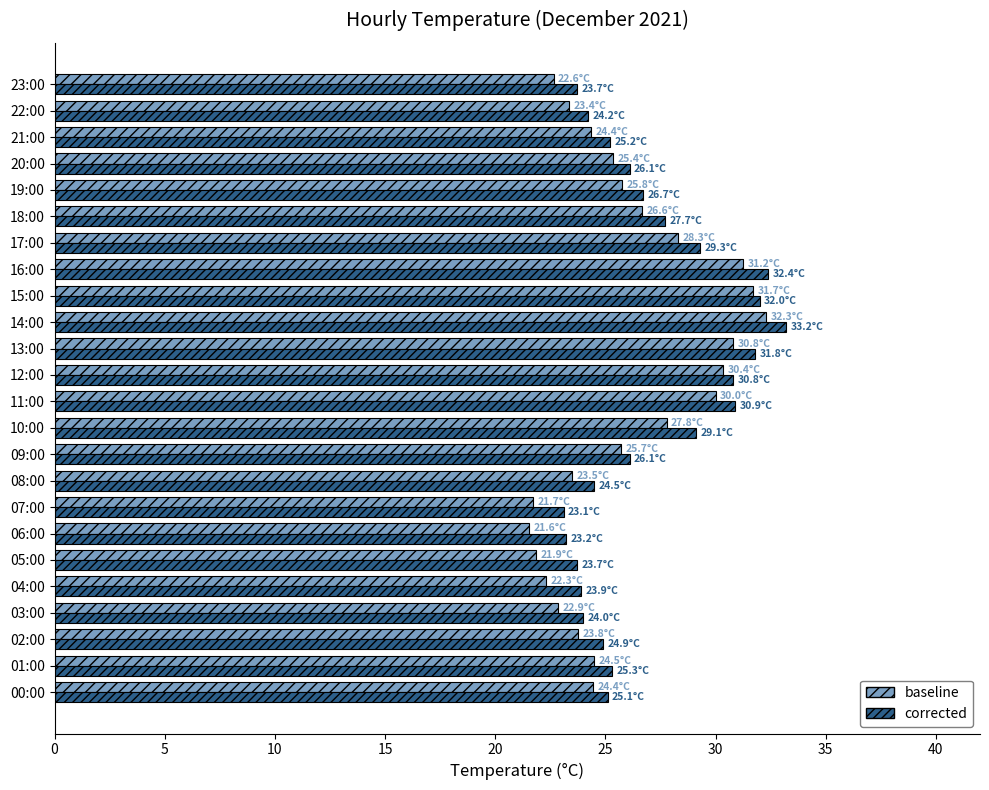

What is the average value of the corrected series?

27.0